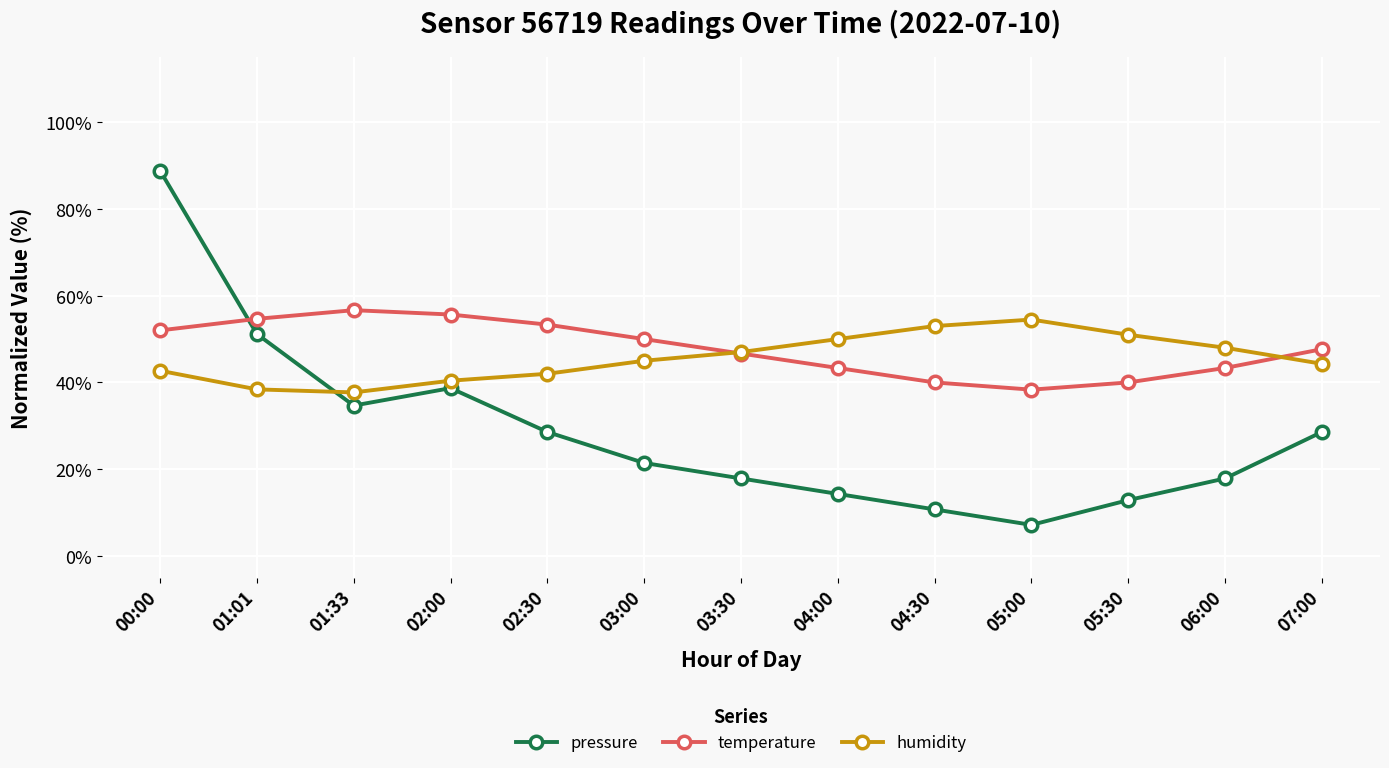

True or false: temperature has more than 0 points higher than both neighbors.

True